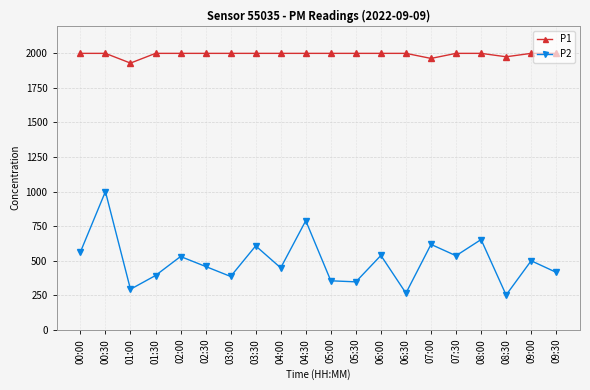

What is the value of the P1 point at the 2nd from the left?

1999.9